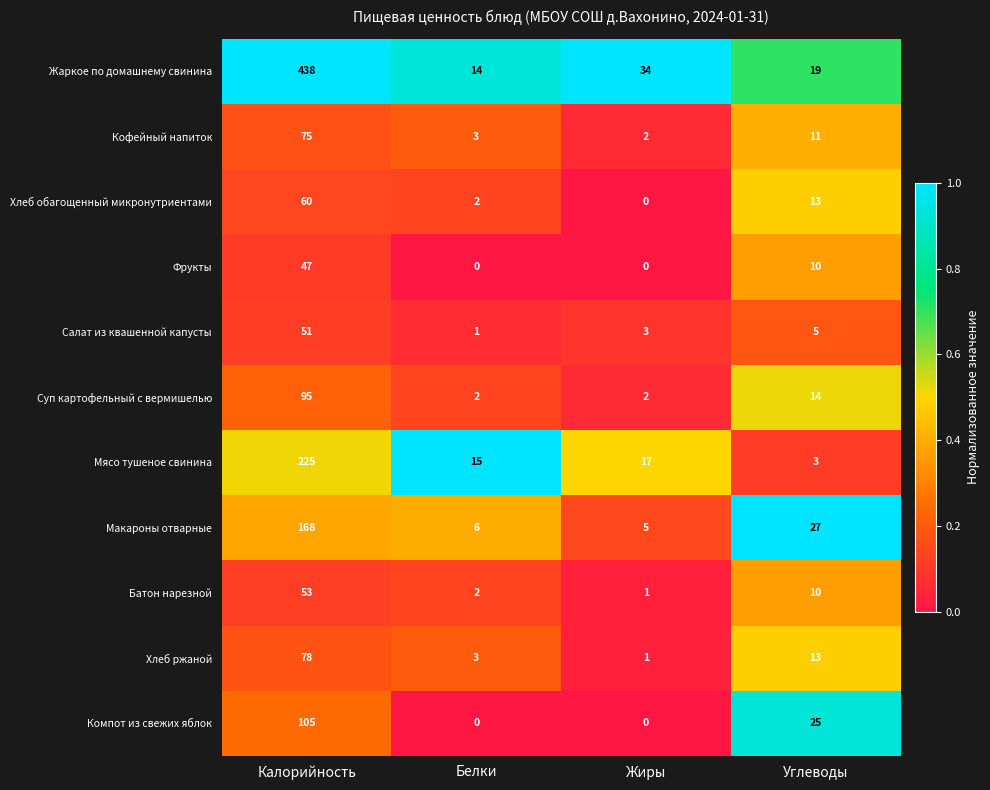

Which series has the largest total across all categories?

Жаркое по домашнему свинина